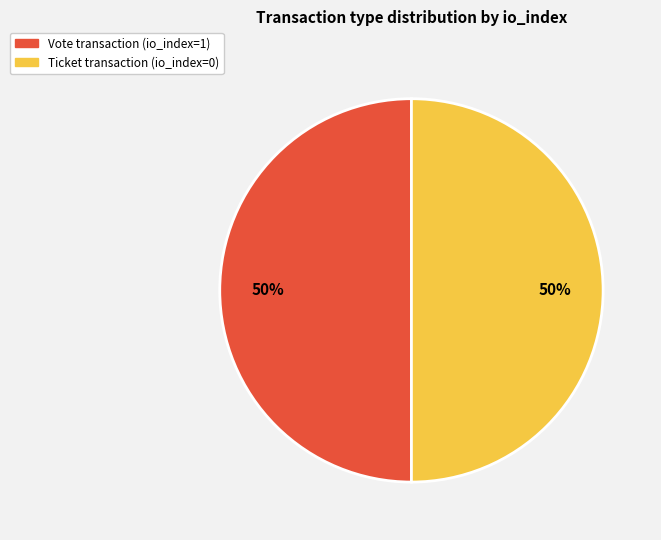

To the nearest percent, what is the average slice percentage?

50%